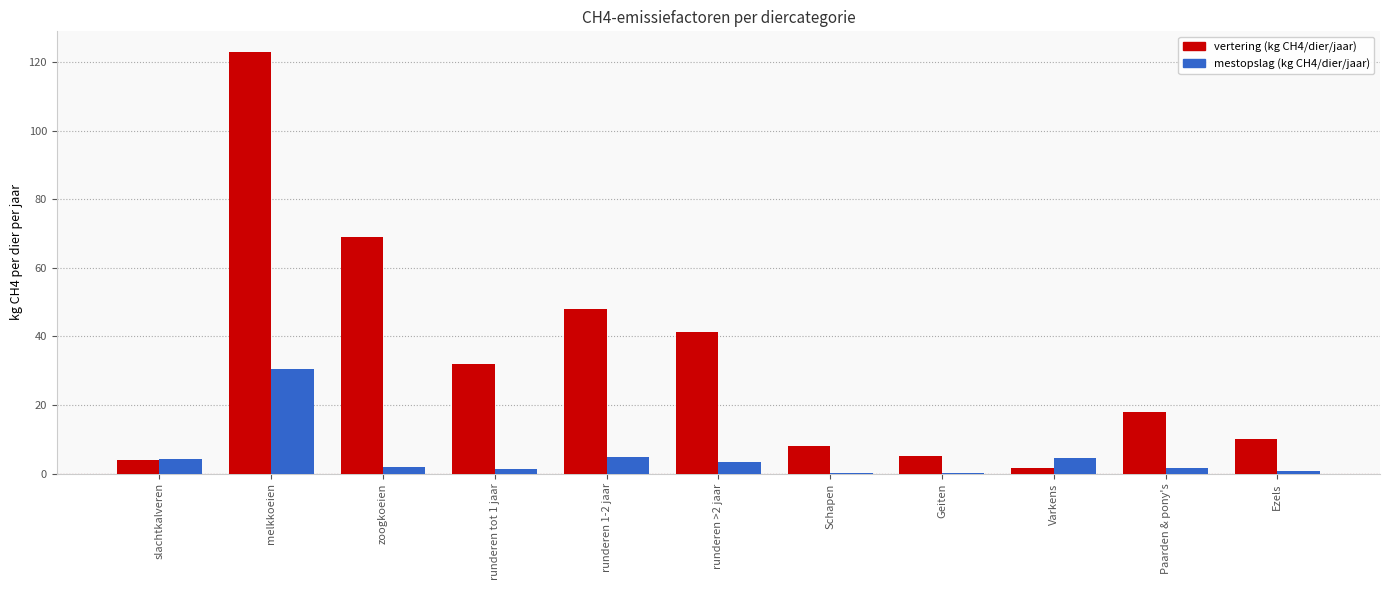

Which category has the highest value in the mestopslag (kg CH4/dier/jaar) series?

melkkoeien